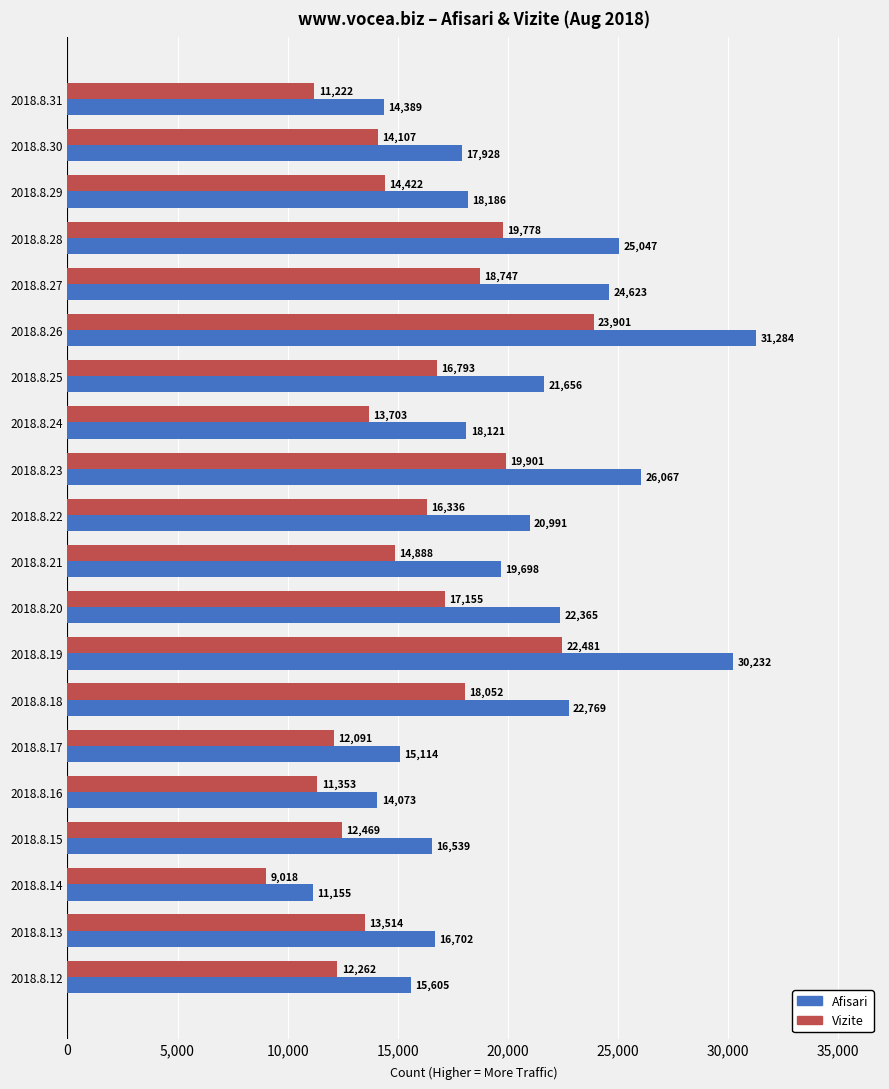

What is the highest value of the Afisari series?

31284